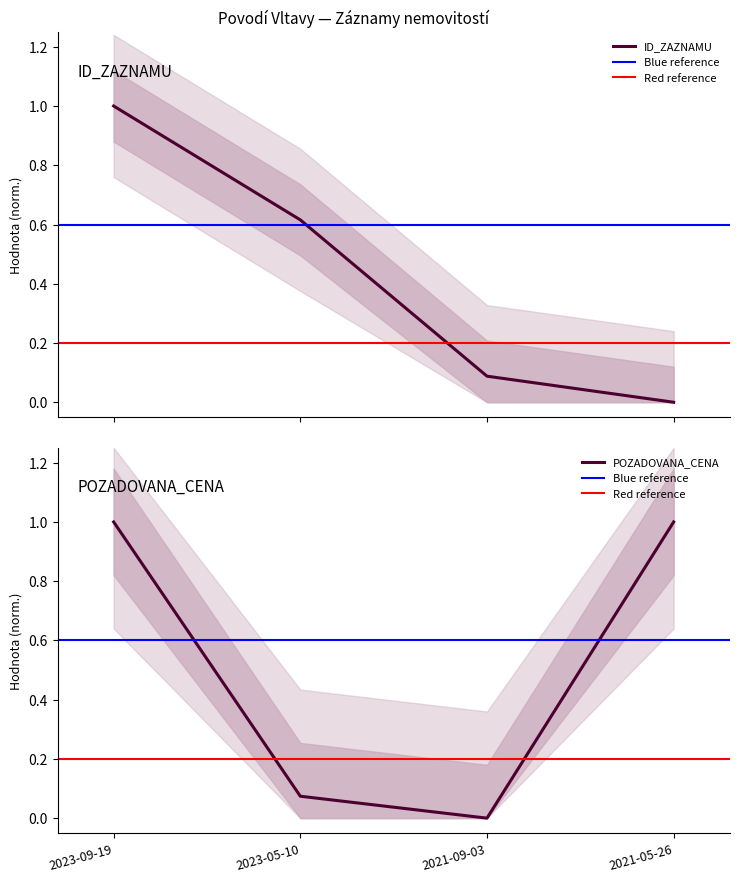

What are all the series names shown in the legend?

ID_ZAZNAMU, POZADOVANA_CENA